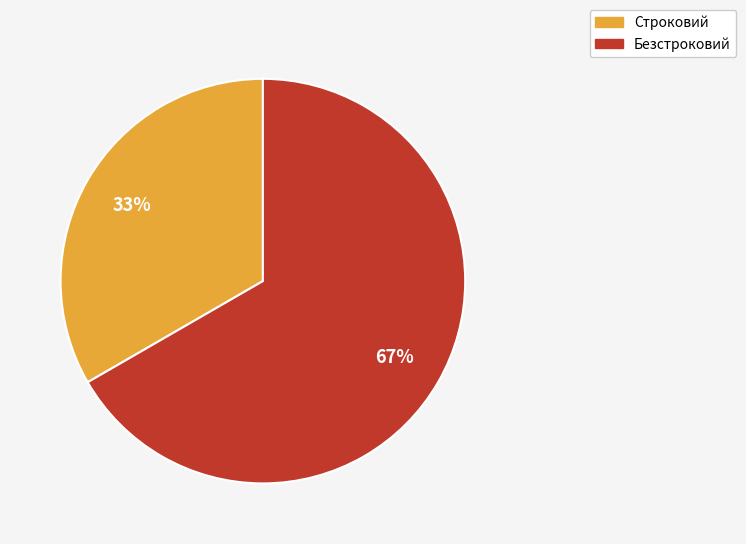

Combined, do Строковий and Безстроковий account for over 50%?

Yes